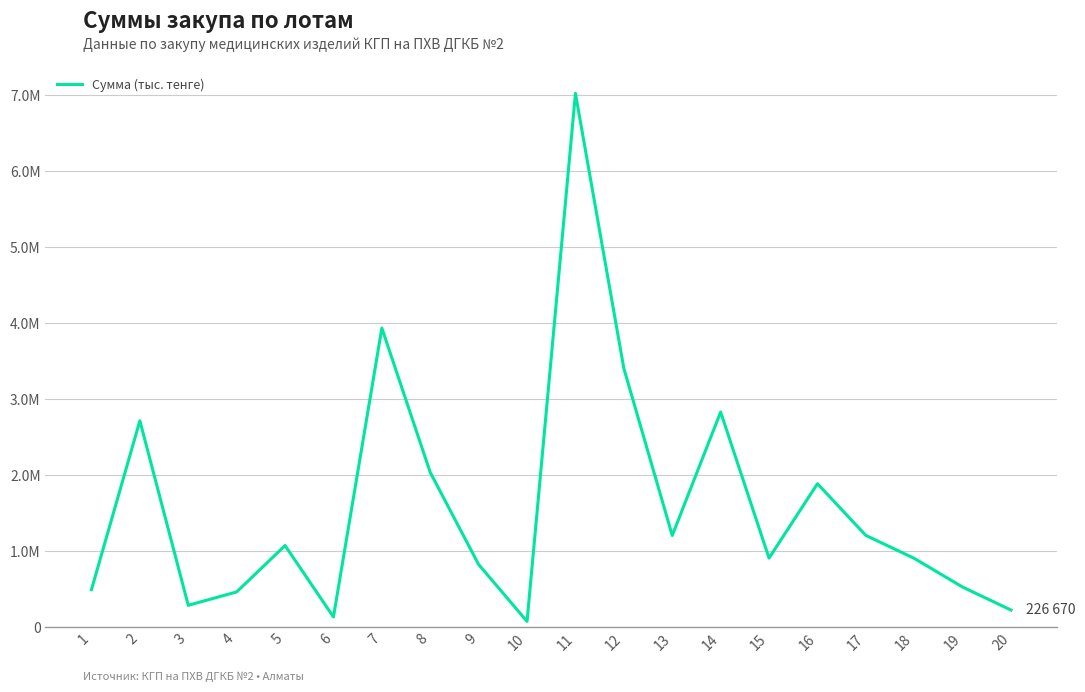

Which has a higher value, 1 or 15?

15